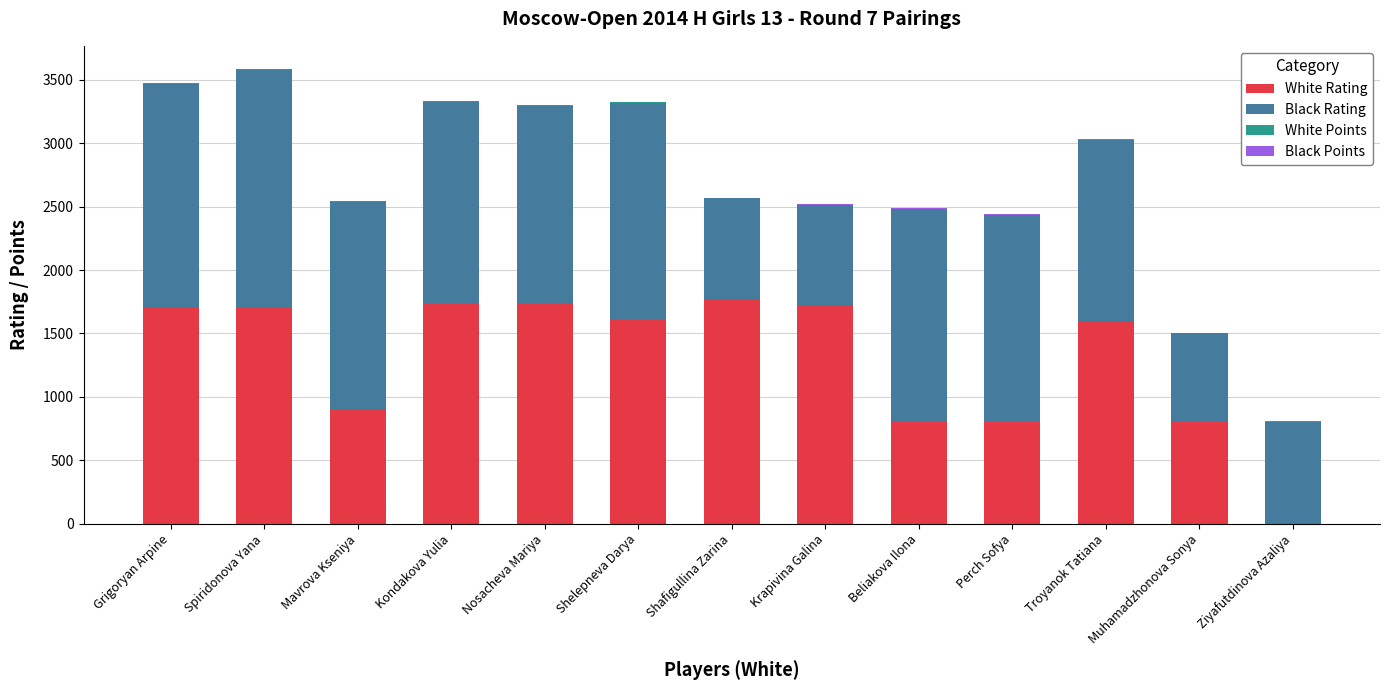

True or false: White Rating has a value of 800.0 at Beliakova Ilona.

True